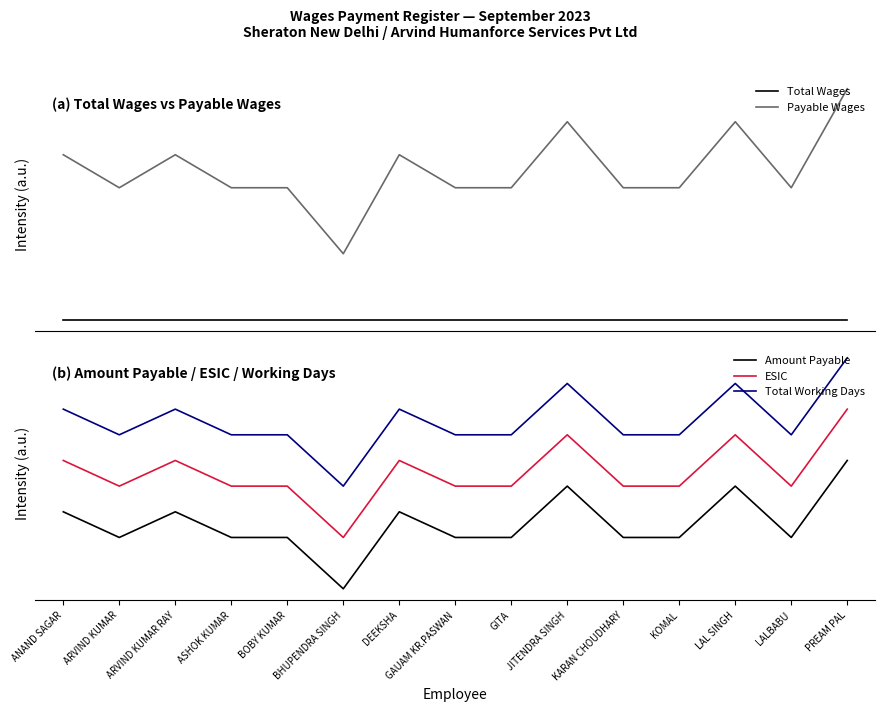

How many lines are shown in the chart?

5